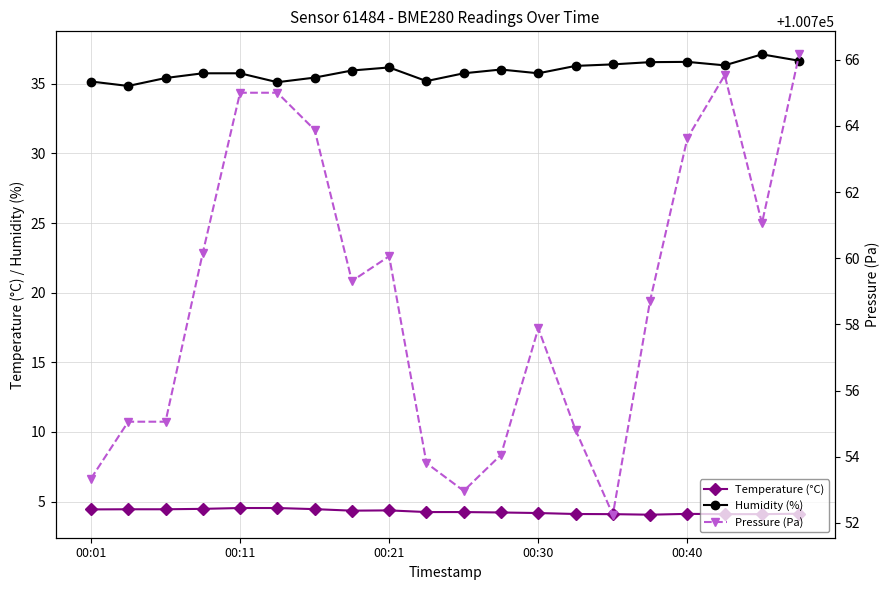

The Temperature (°C) series shows 4.4 at 00:01. True or false?

True